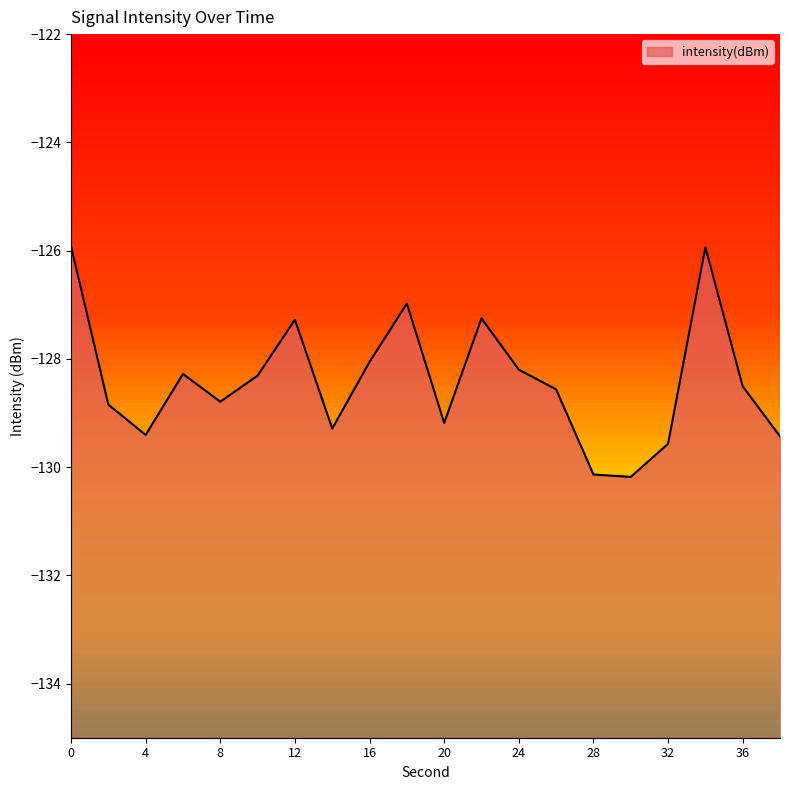

What is the change in value from 0 to 24?

-2.3